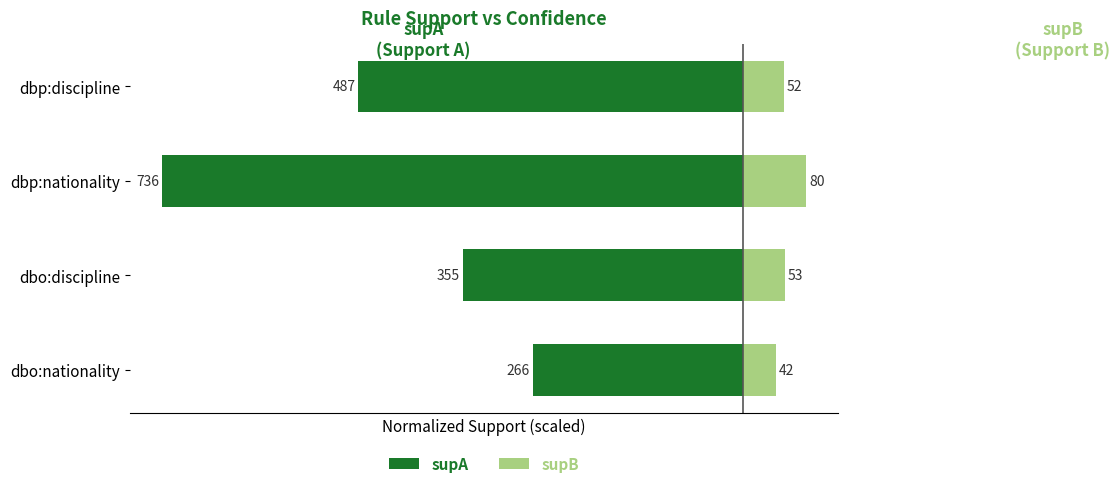

True or false: supB has a value of 3.8 at dbp:nationality.

False